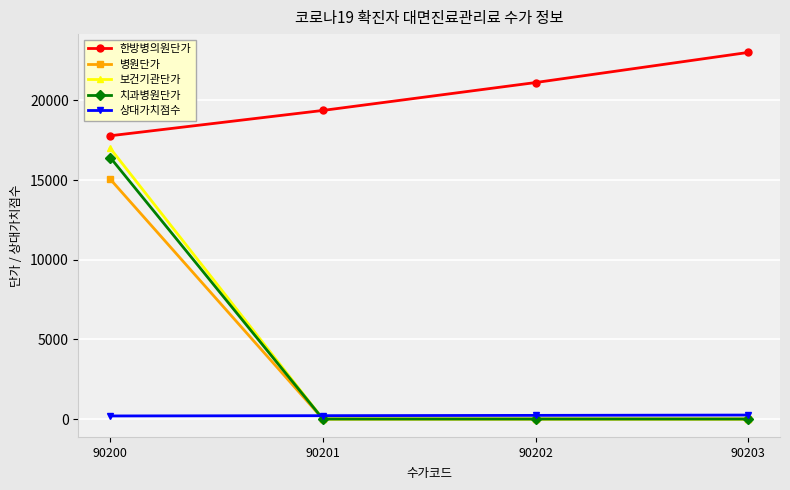

At which label does 한방병의원단가 reach its minimum?

90200